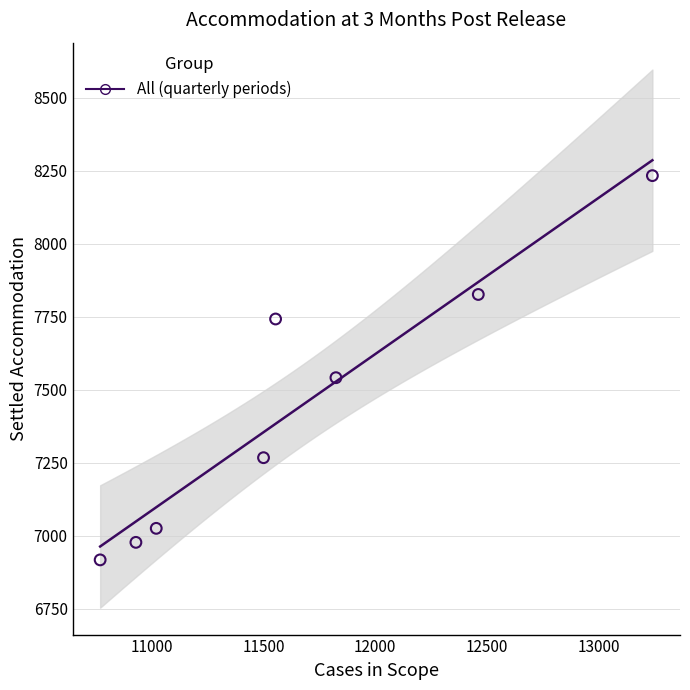

What is the range of Y values (max minus min)?

1316